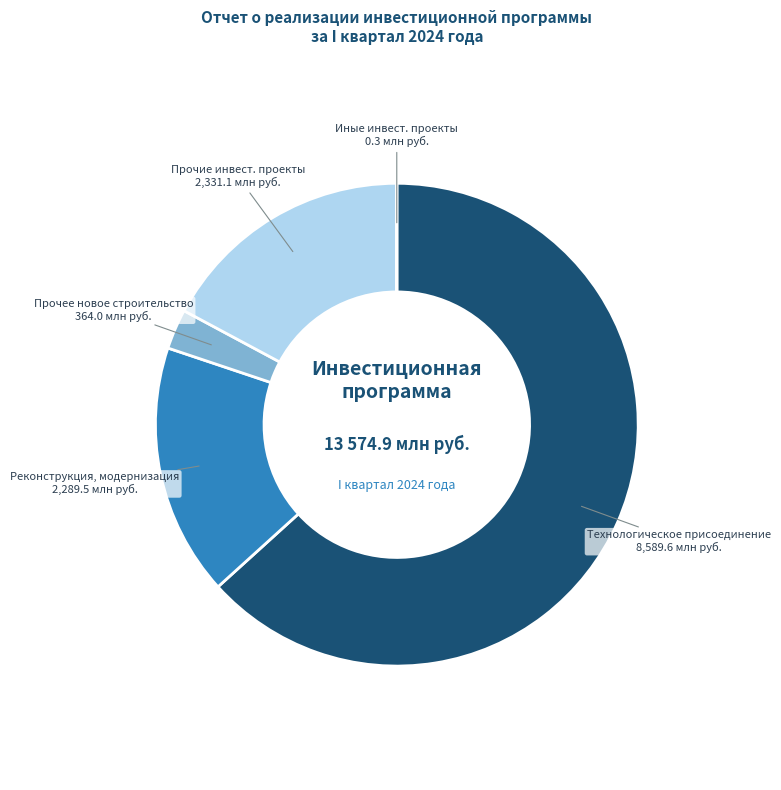

The Прочее новое строительство slice represents 12% of the pie. True or false?

False